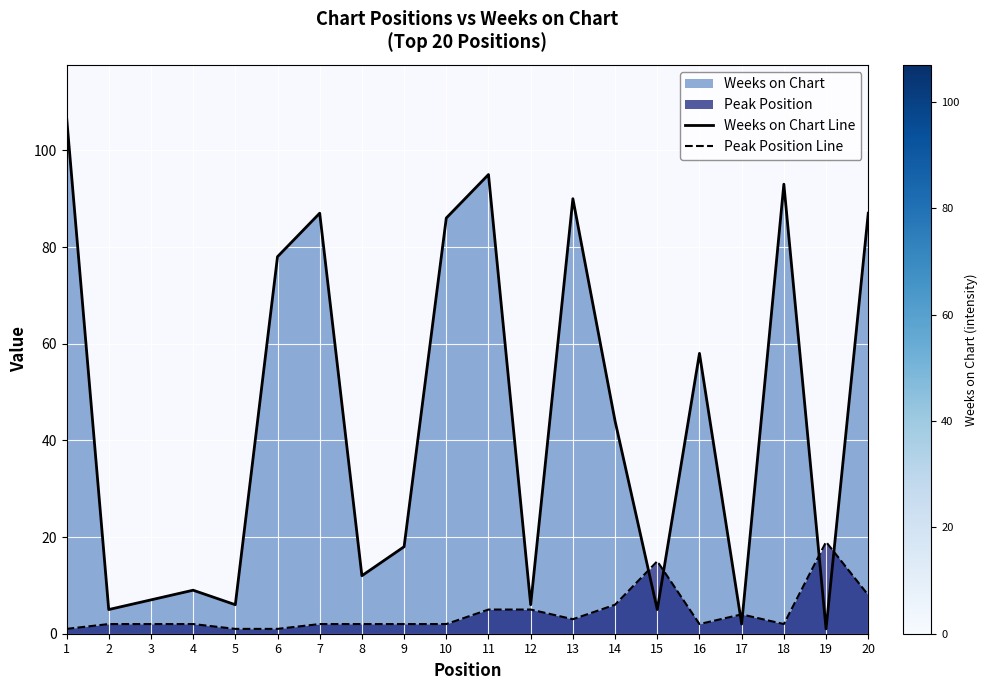

Rank the series at 19 from lowest to highest value.

Weeks on Chart Line, Peak Position Line